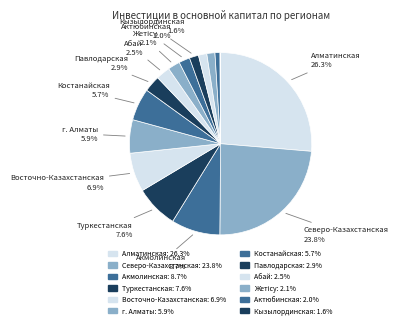

Rank the categories by value from highest to lowest.

Алматинская, Северо-Казахстанская, Акмолинская, Туркестанская, Восточно-Казахстанская, г. Алматы, Костанайская, Павлодарская, Абай, Жетісу, Актюбинская, Кызылординская, г. Астана, г. Шымкент, Западно-Казахстанская, Атырауская, Мангистауская